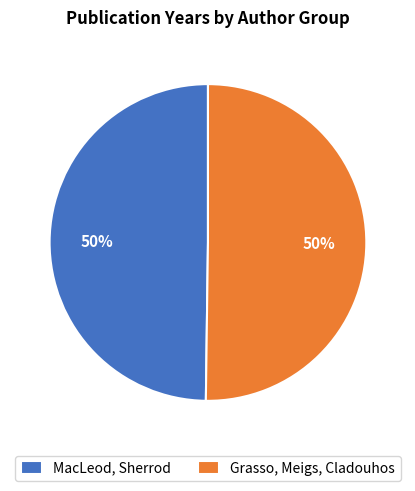

Count the number of slices in the pie.

2